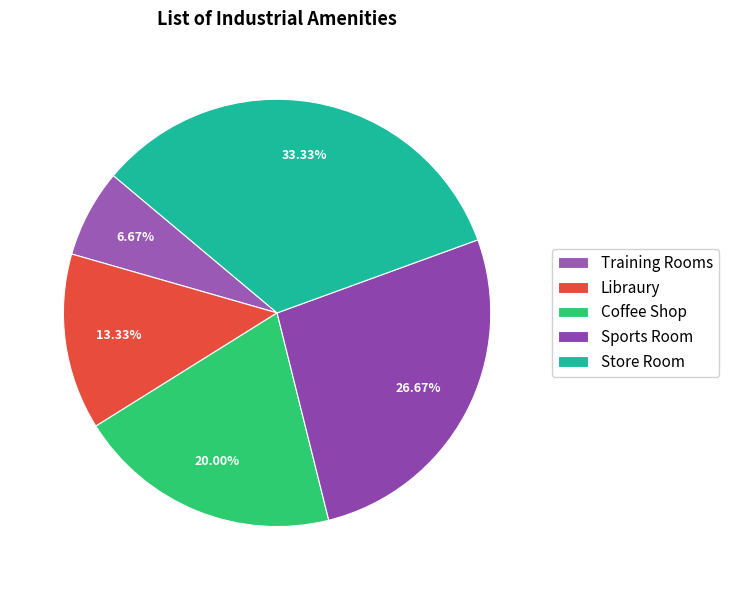

How many slices are in this pie chart?

5